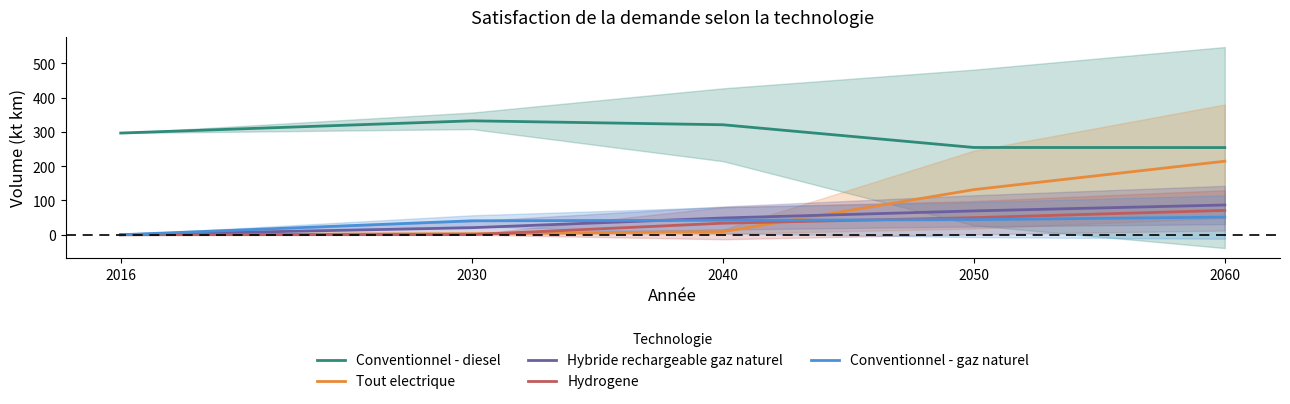

Which series has the widest spread of values?

Tout electrique